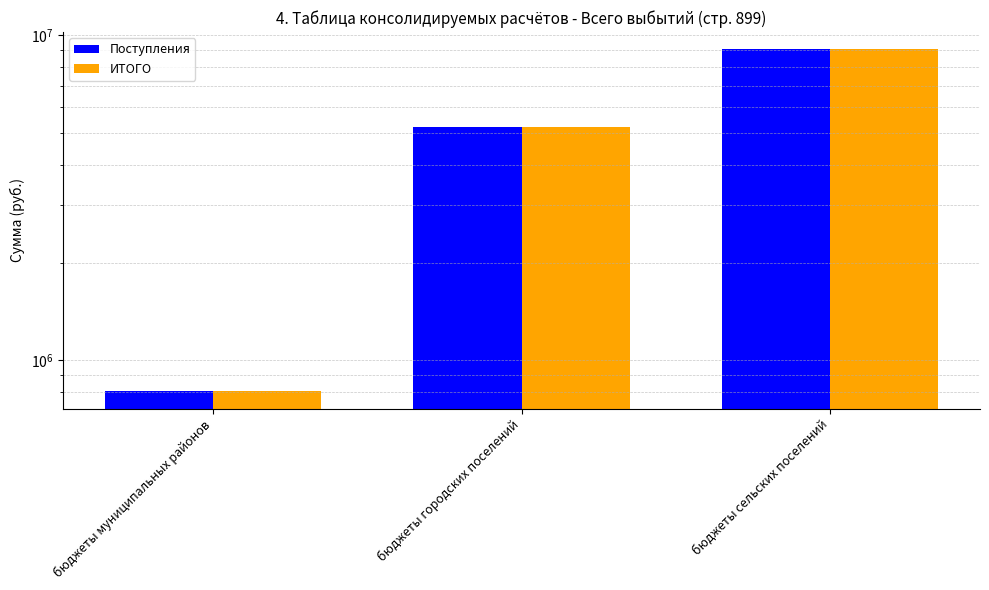

Which has a higher value, бюджеты сельских поселений or бюджеты городских поселений?

бюджеты сельских поселений